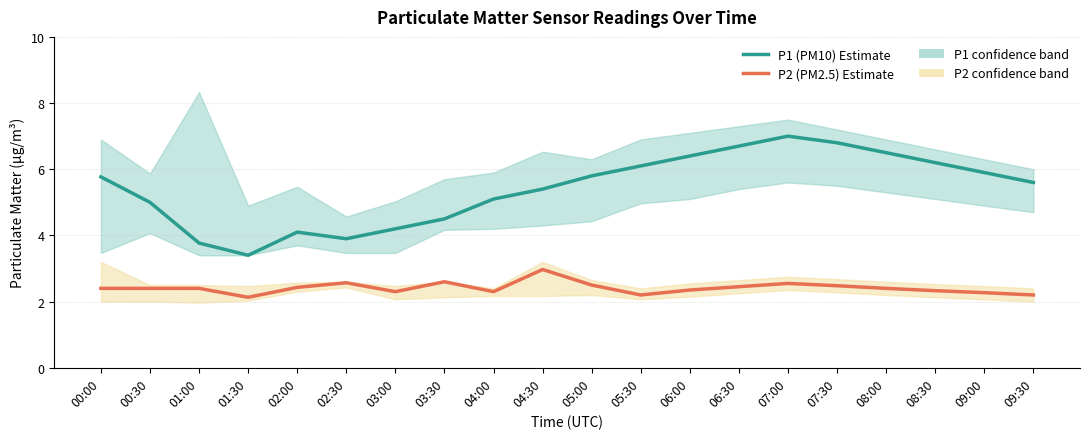

What is the label of the 1st point from the right?

09:30